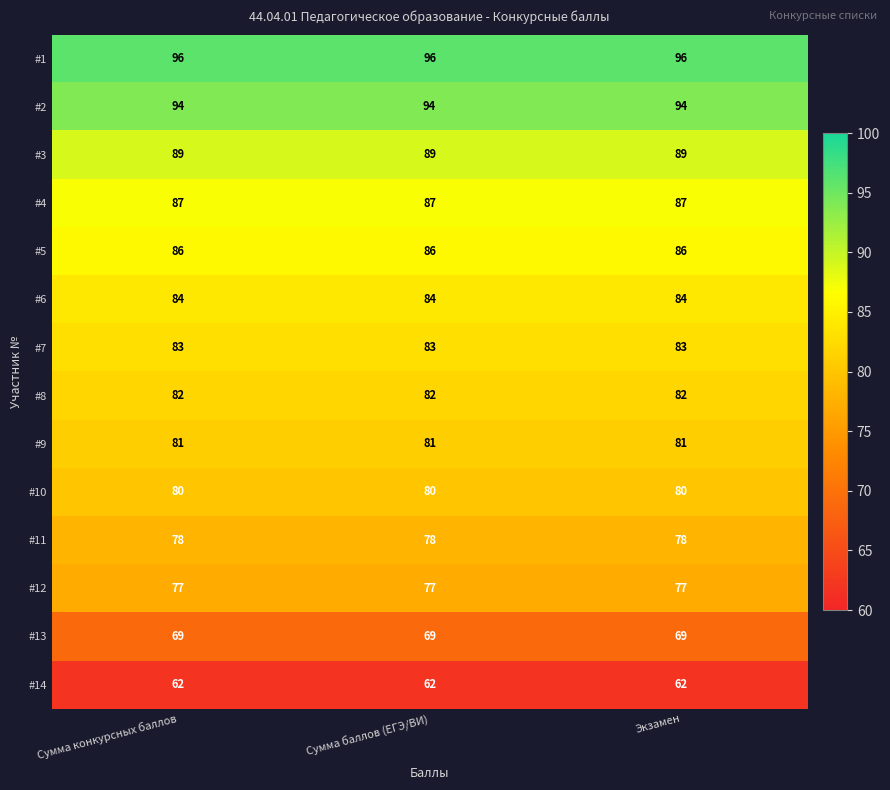

Rank the series by their maximum value, from lowest to highest.

#14, #13, #12, #11, #10, #9, #8, #7, #6, #5, #4, #3, #2, #1